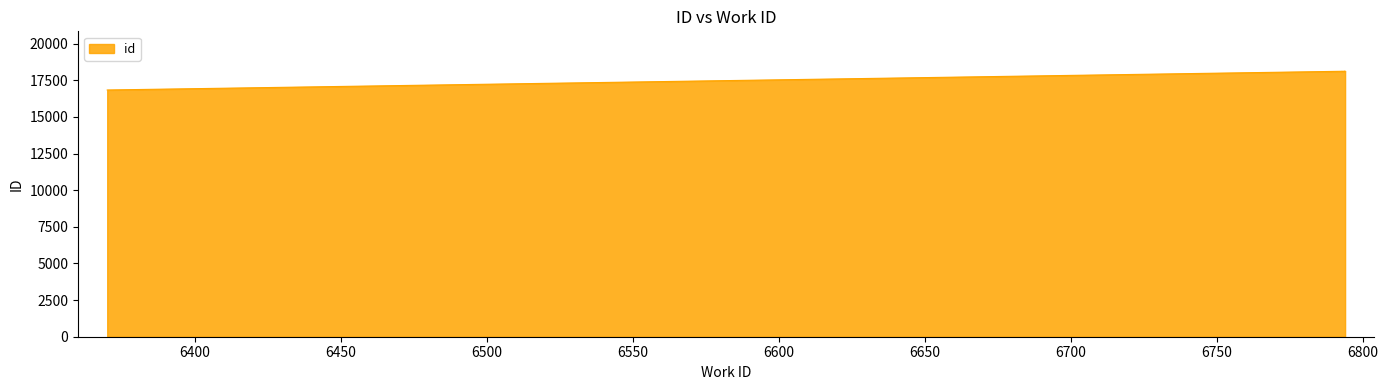

What is the value of the 9th point from the left?

18121